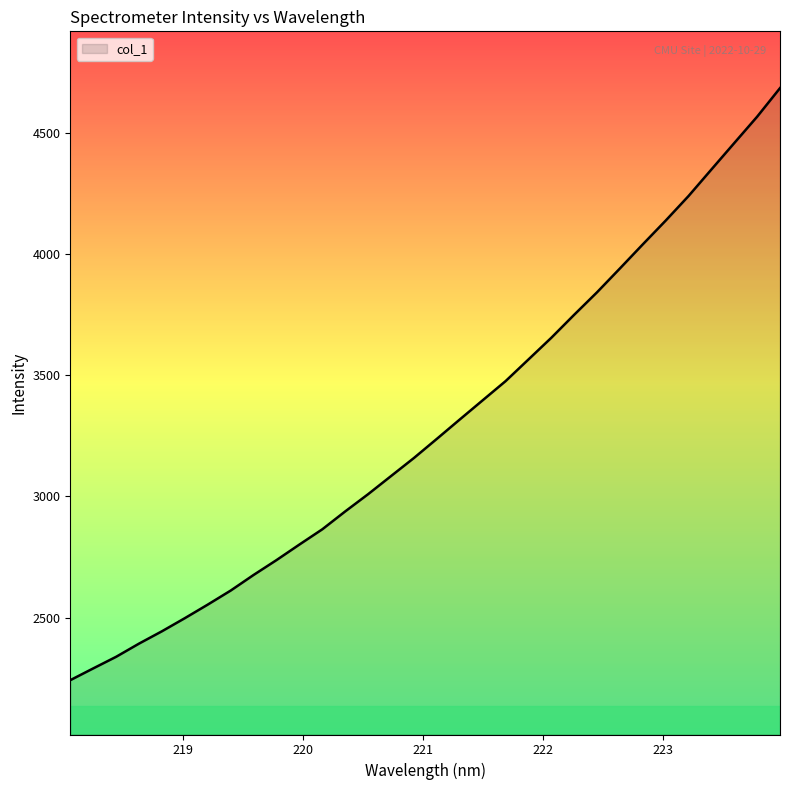

What is the difference between the maximum and second lowest values?

2393.9